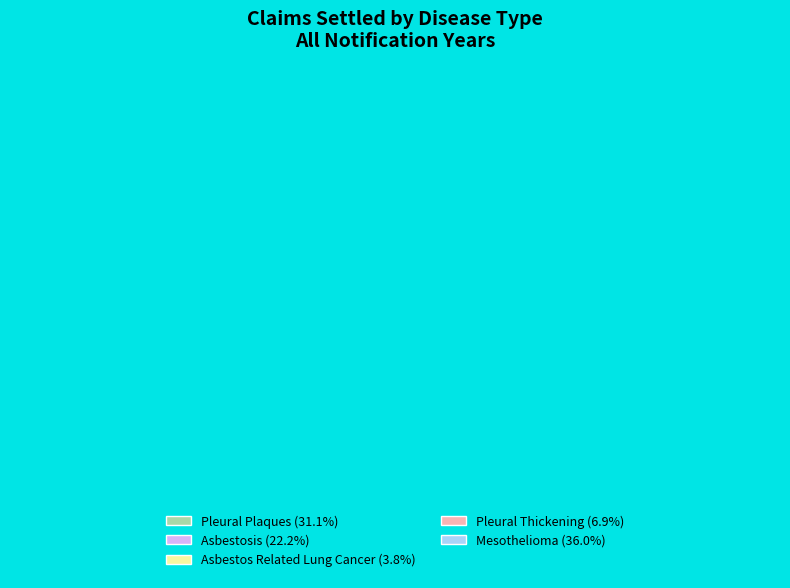

True or false: 2001 accounts for 1% of the total.

False